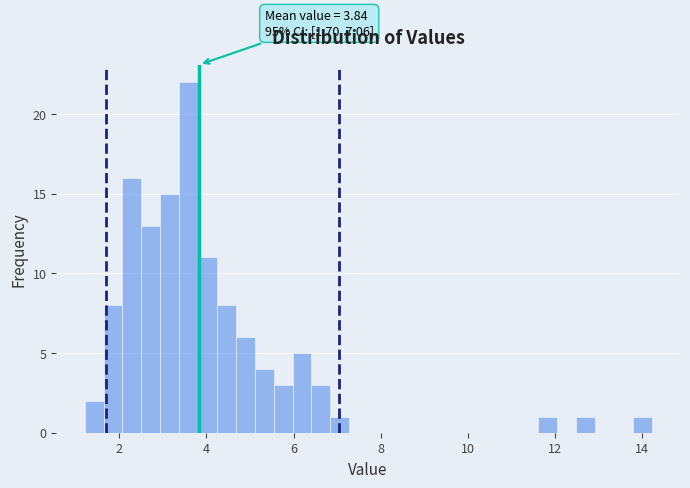

Read against the x-axis, roughly where is the centre of the tallest bar?

3.6